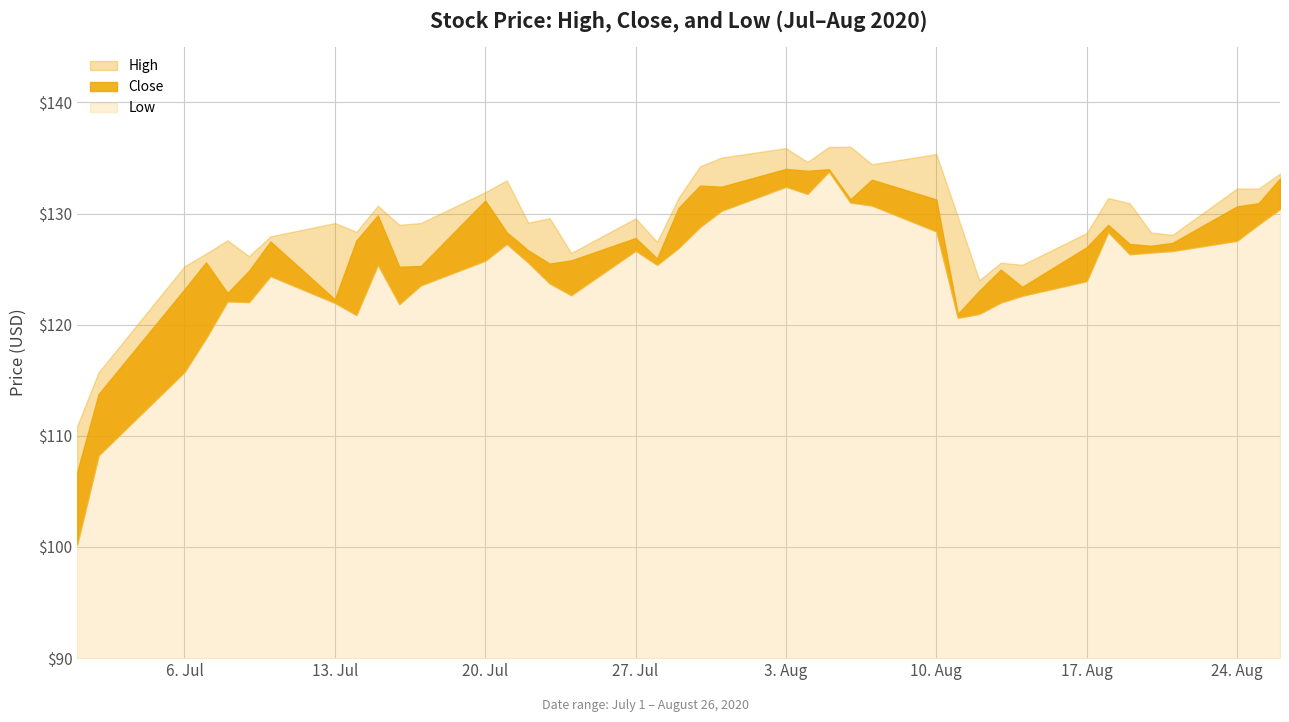

What is the maximum value shown in the chart?

136.0